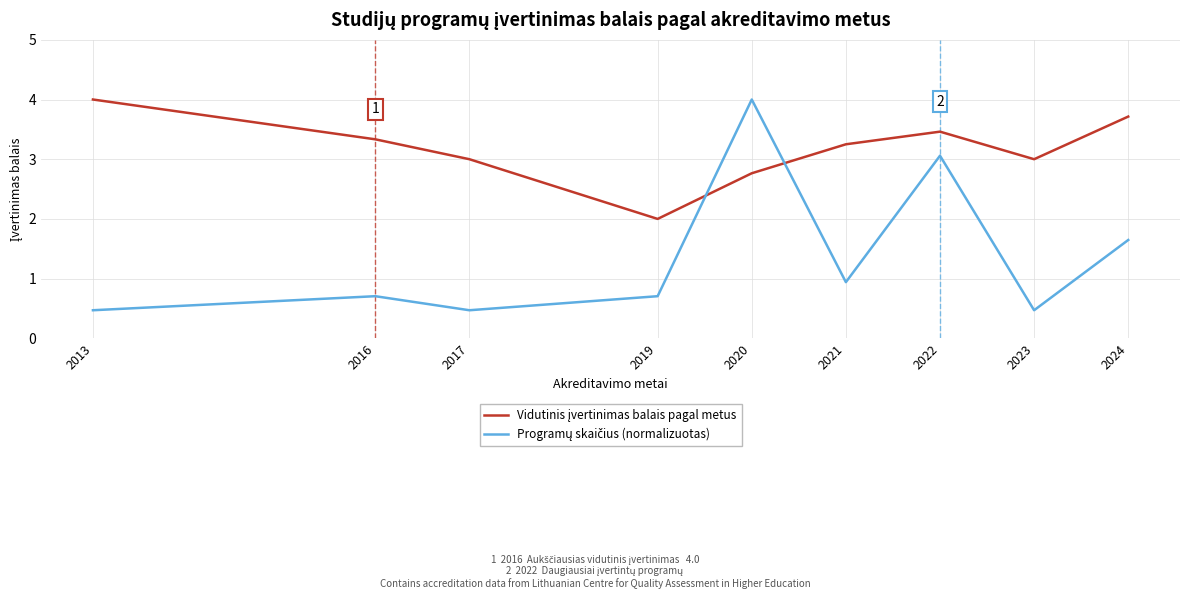

What is the minimum value shown in the chart?

0.5